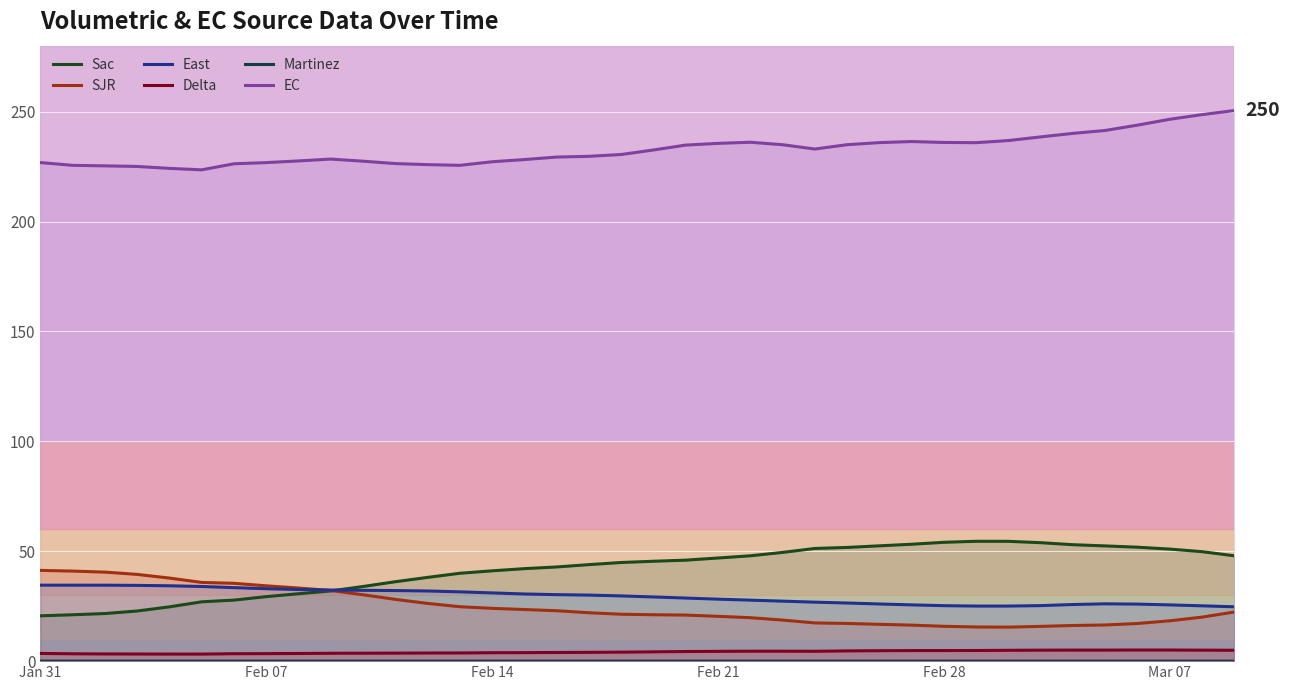

What is the maximum value shown in the chart?

250.5